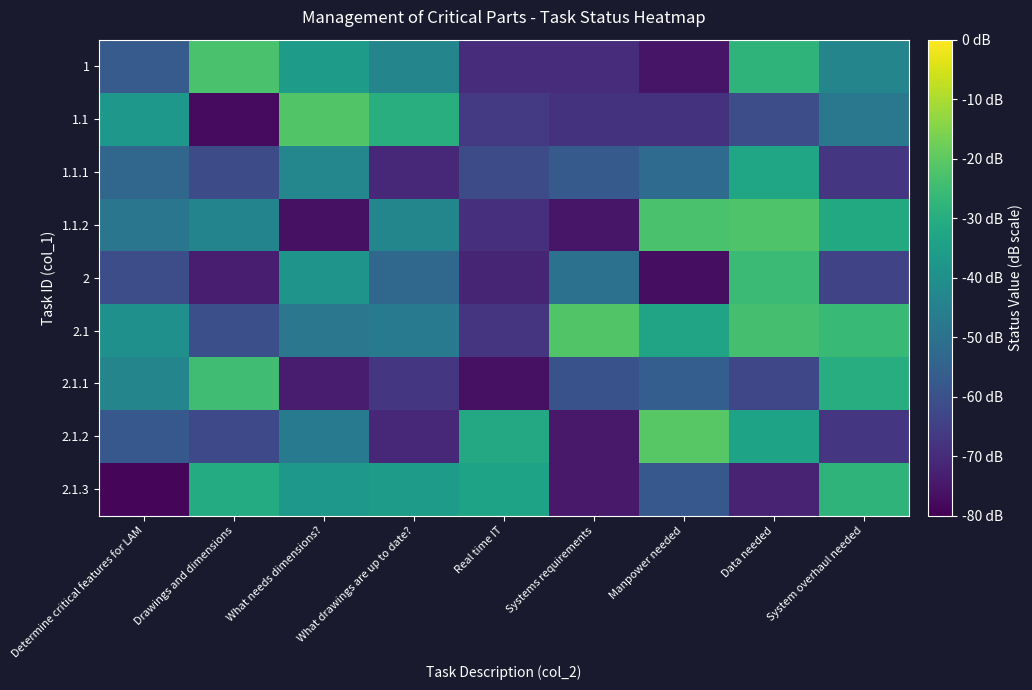

Between System overhaul needed and Systems requirements, which is larger?

System overhaul needed